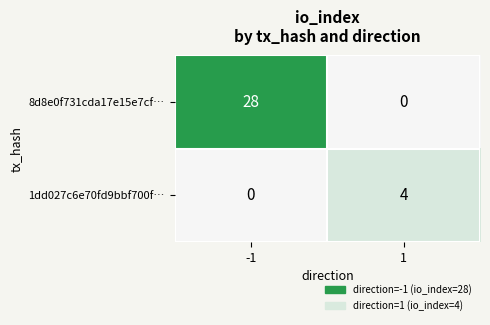

How many distinct data groups are displayed?

2